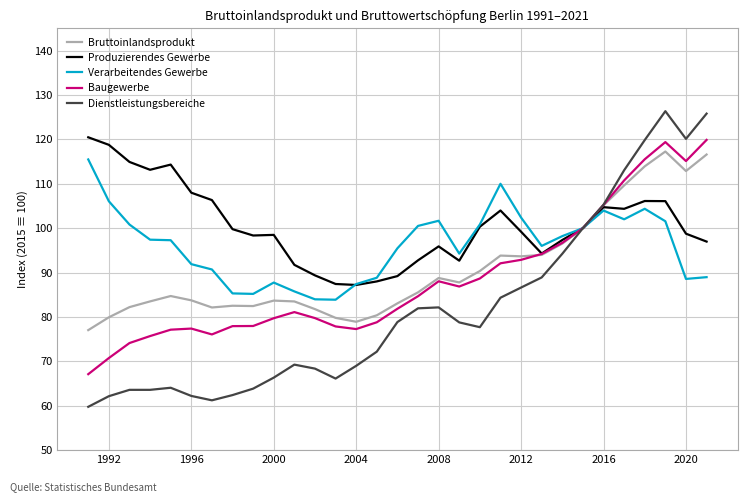

Which series has the largest total across all categories?

Produzierendes Gewerbe